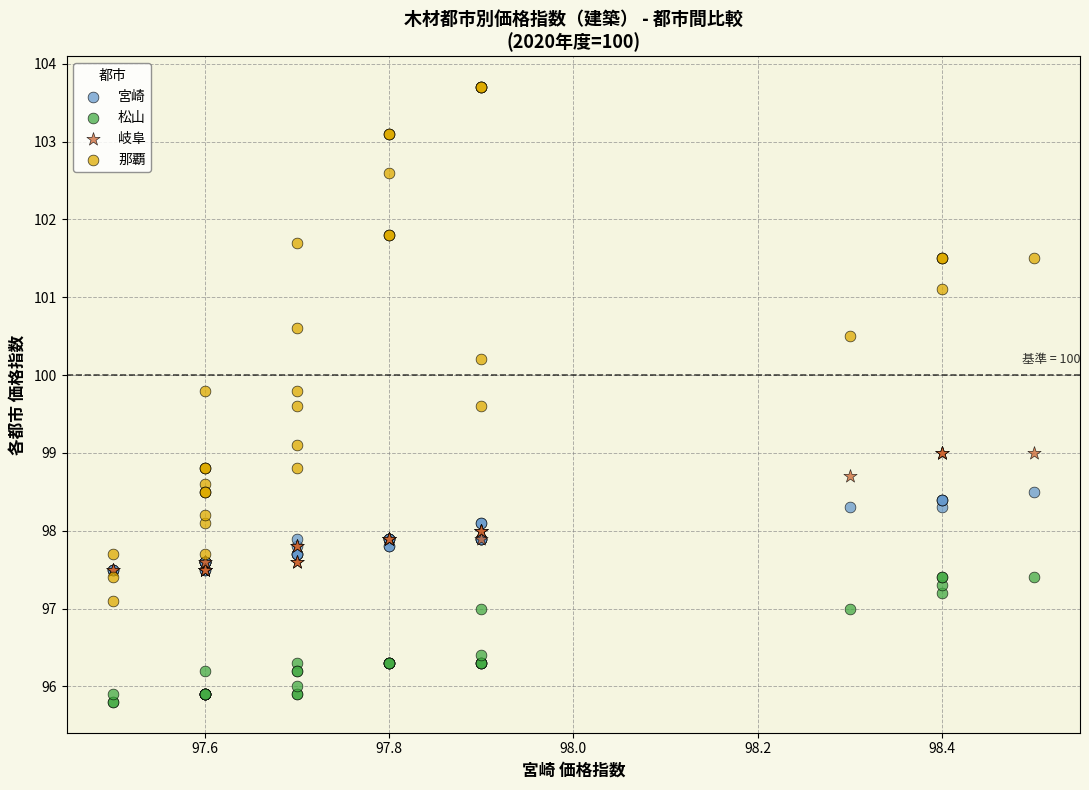

Which series contains the lowest Y value?

松山